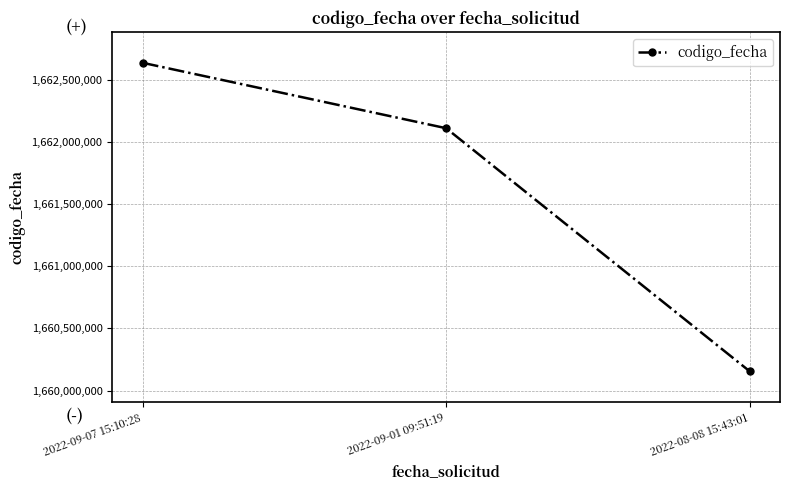

At which label does the data first exceed 1662110087?

2022-09-07 15:10:28